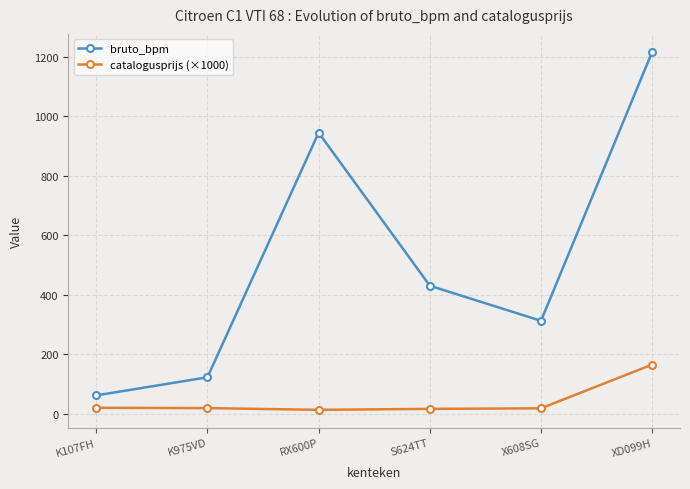

Is the value of catalogusprijs (×1000) at RX600P greater than the value of bruto_bpm at K975VD?

No